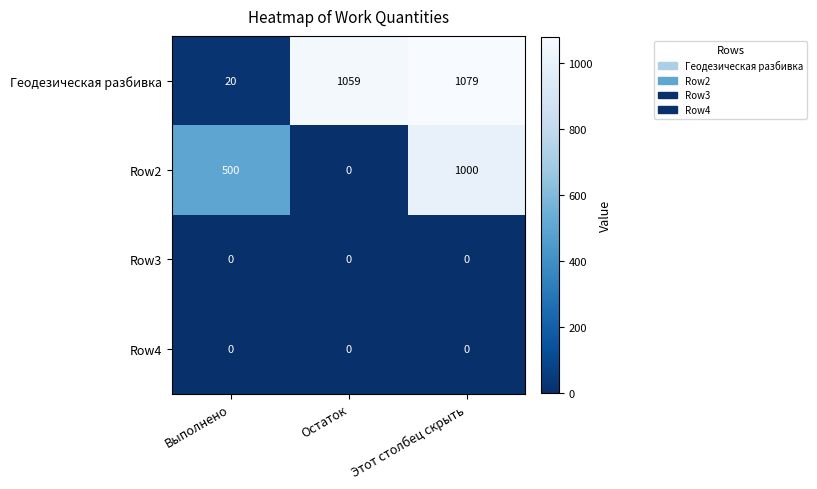

Reading right to left, extract all data points from this chart.

Геодезическая разбивка: 1079	1059	20
Row2: 1000	0	500
Row3: 0	0	0
Row4: 0	0	0